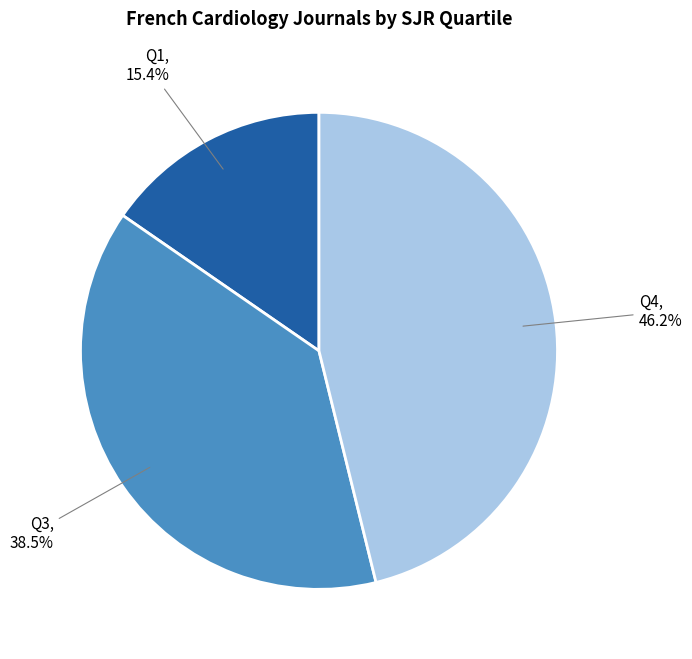

Which category has the smallest portion of the pie?

Q1